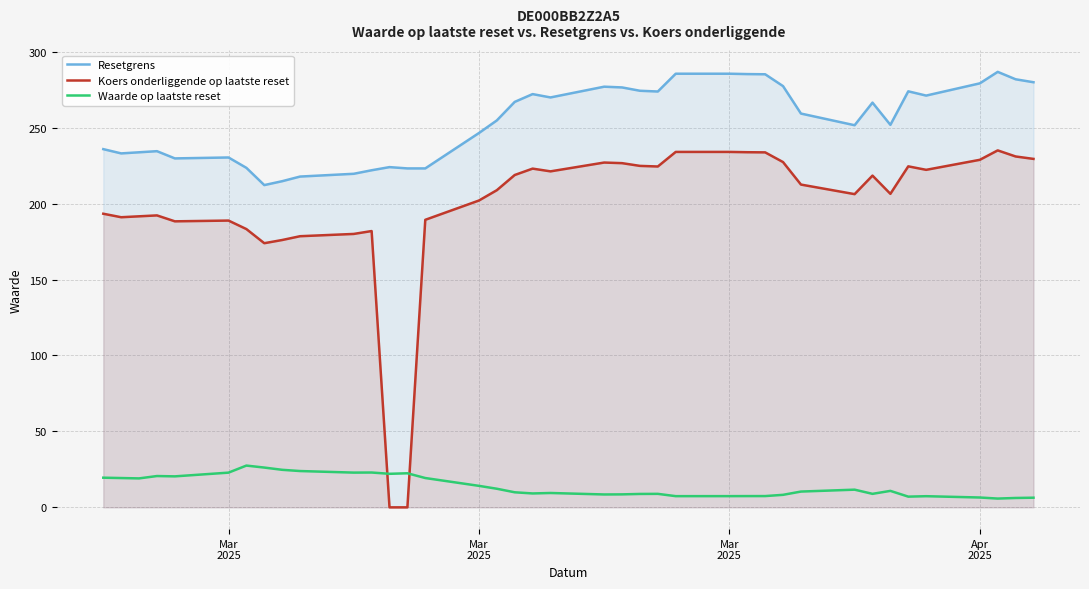

True or false: Resetgrens and Koers onderliggende op laatste reset cross at least once.

False